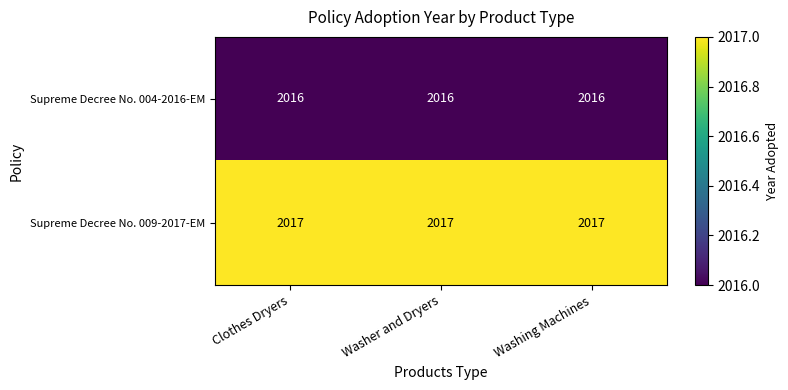

At how many categories does at least one series exceed 2016?

3